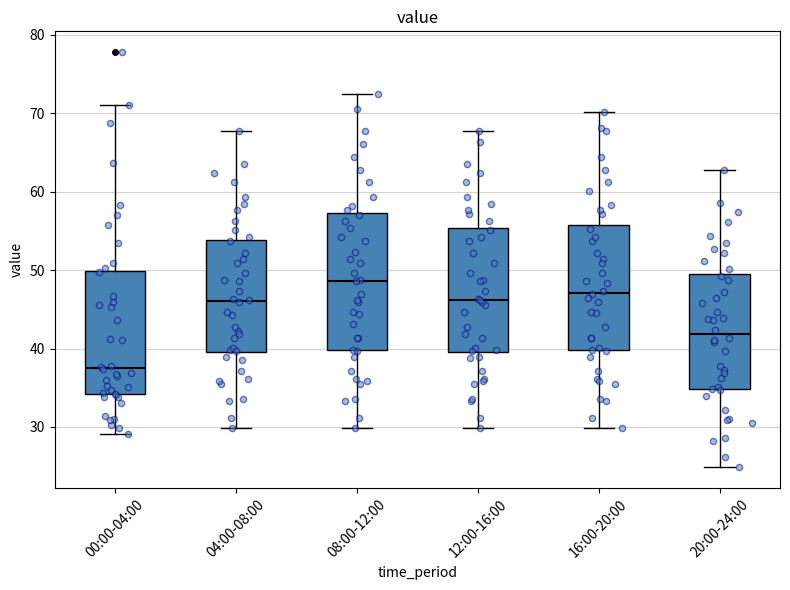

Which box has the lowest median line?

00:00-04:00